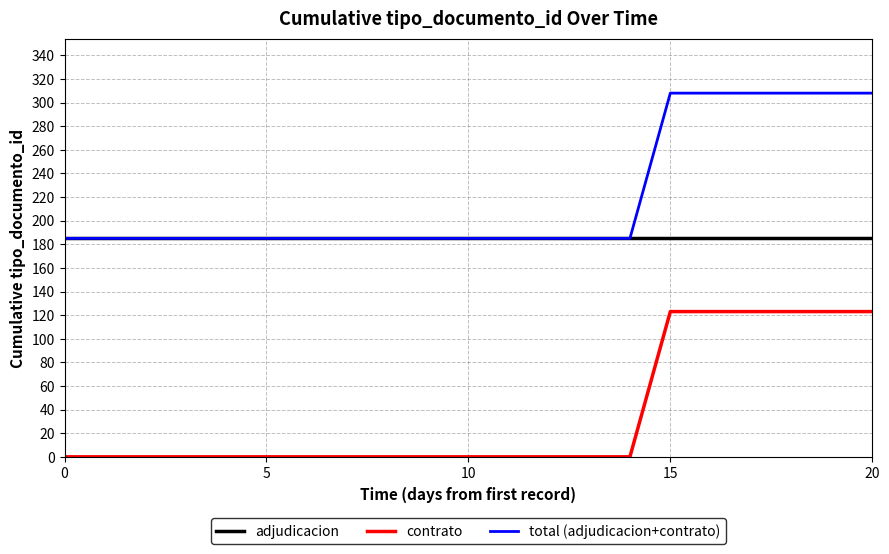

Which series has the largest total across all categories?

total (adjudicacion+contrato)